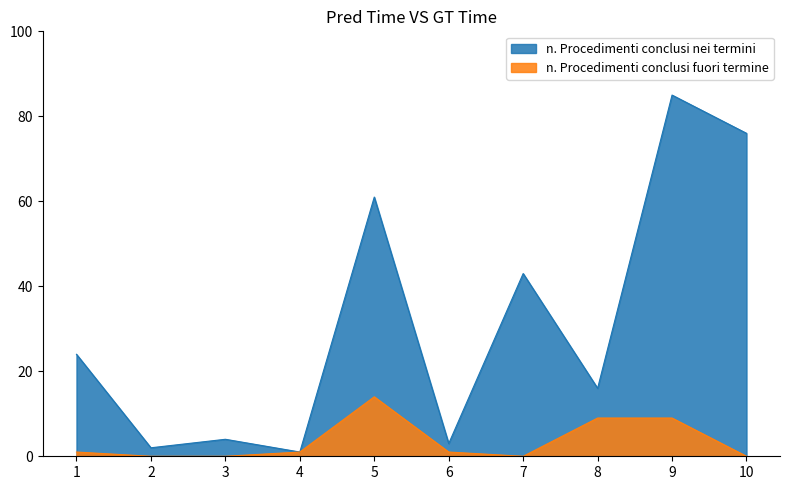

At how many categories does at least one series exceed 10?

6